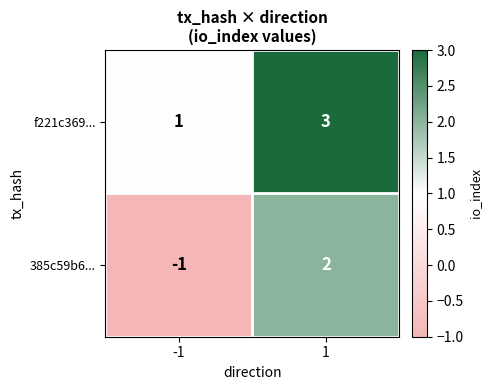

What is the maximum value for f221c369...?

3